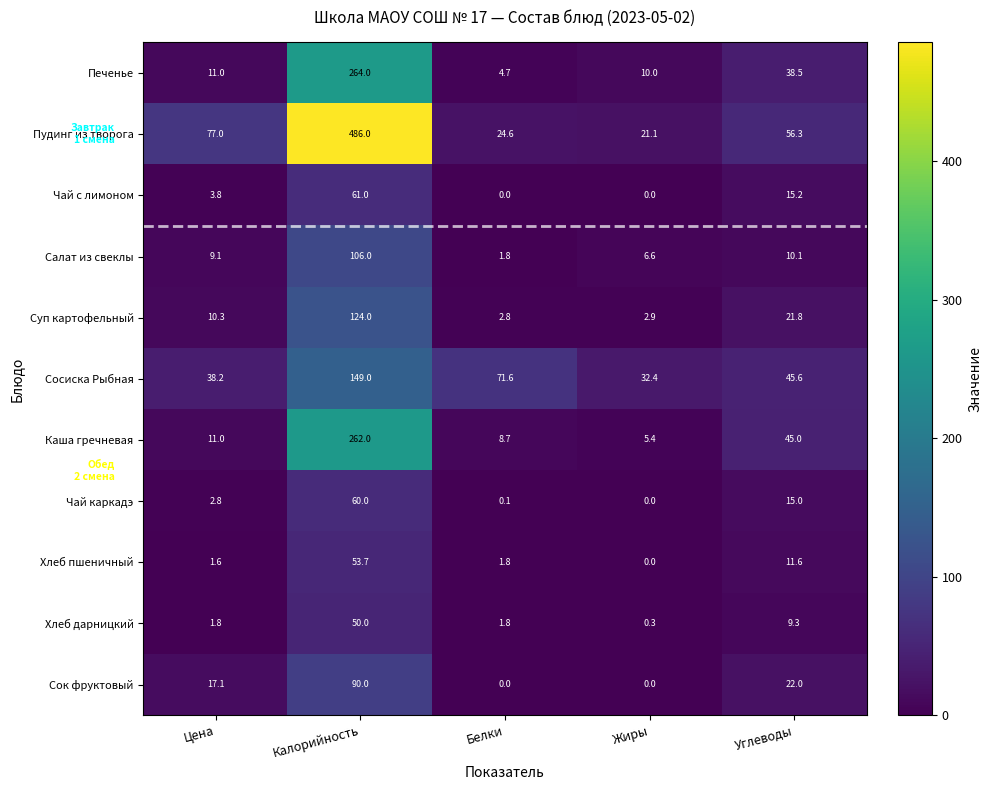

What is the maximum value shown in the chart?

486.0